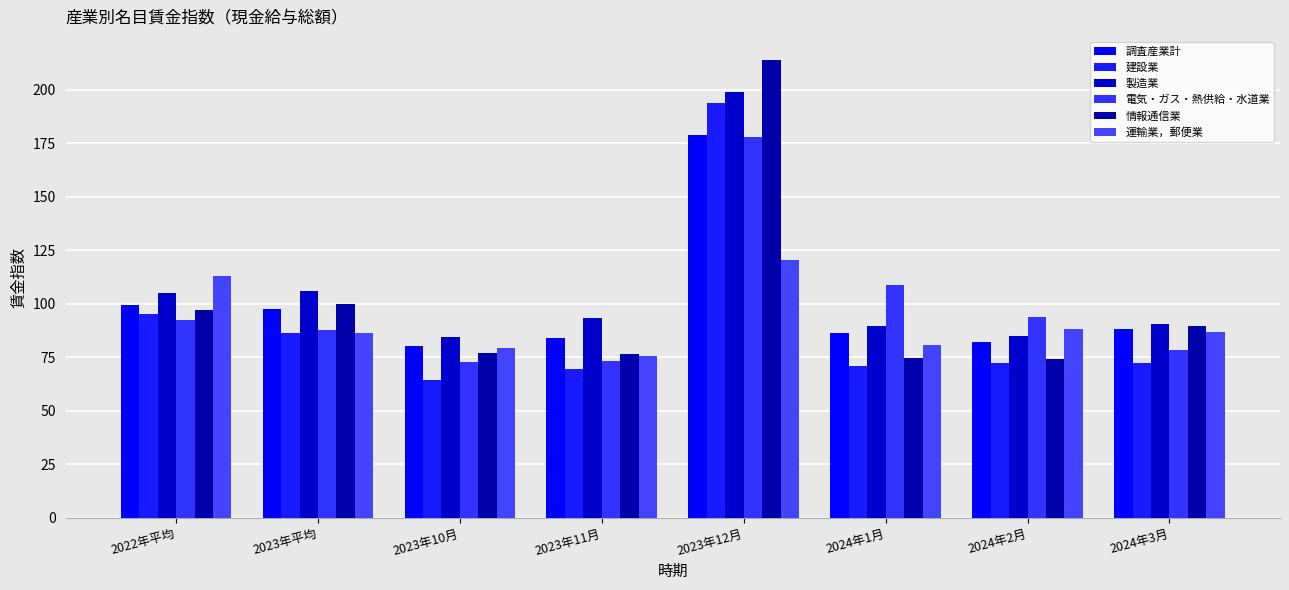

Which series has the largest total across all categories?

製造業